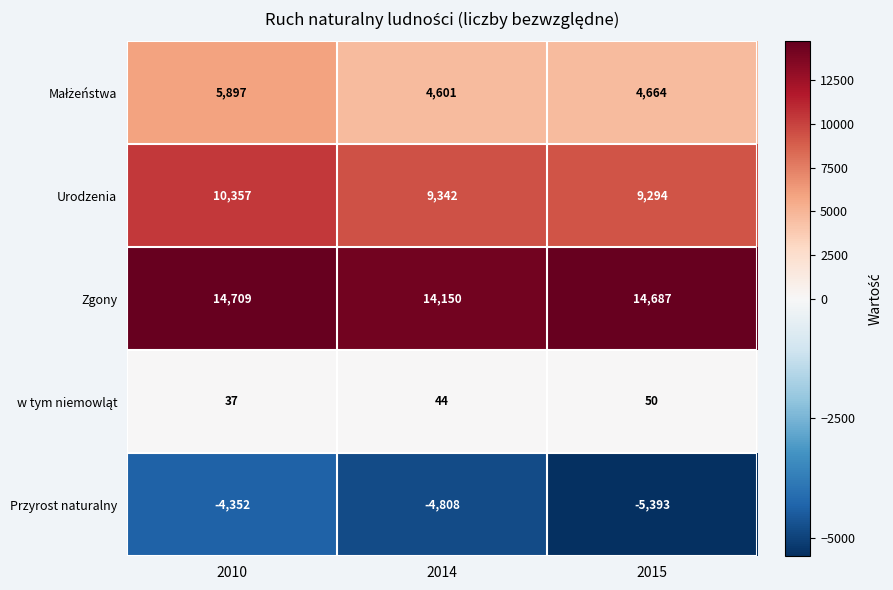

What is the difference between the Urodzenia values at 2014 and 2010?

1015